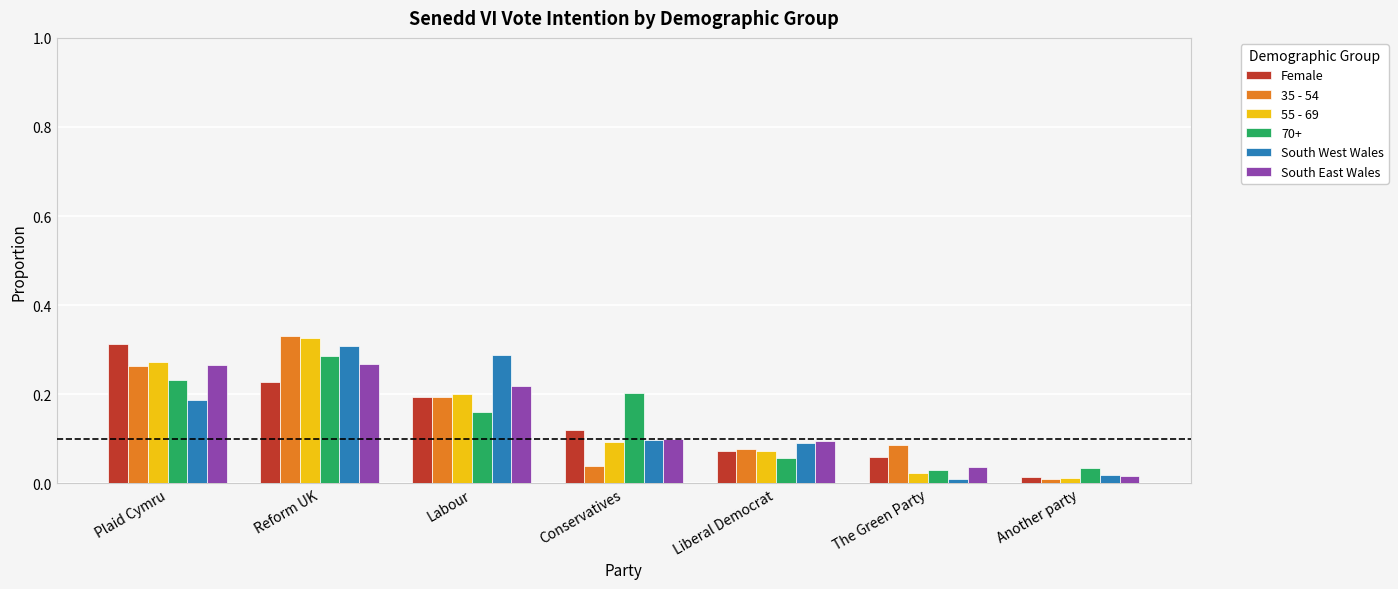

Is it true that 35 - 54 equals 0.3 at Plaid Cymru?

True